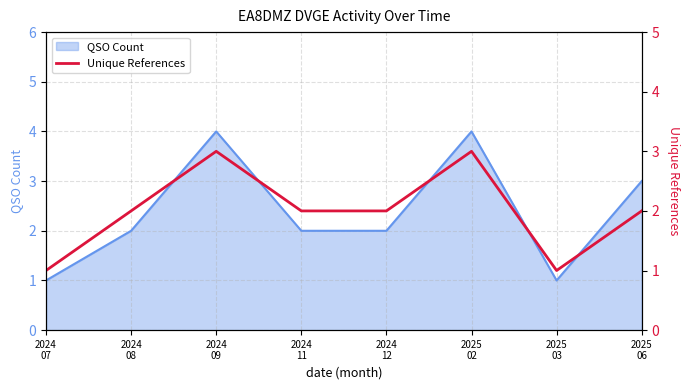

What is the approximate value at 2024
08?

2